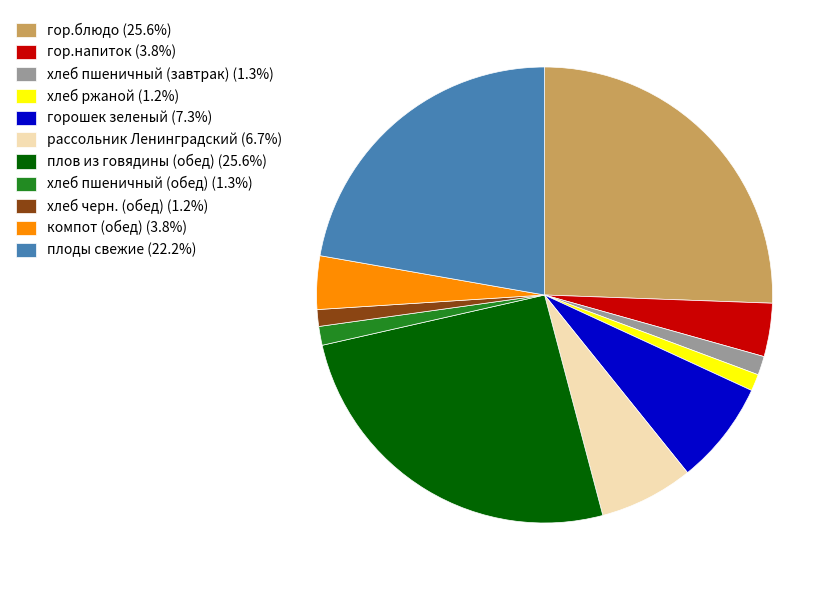

Count the number of slices in the pie.

11